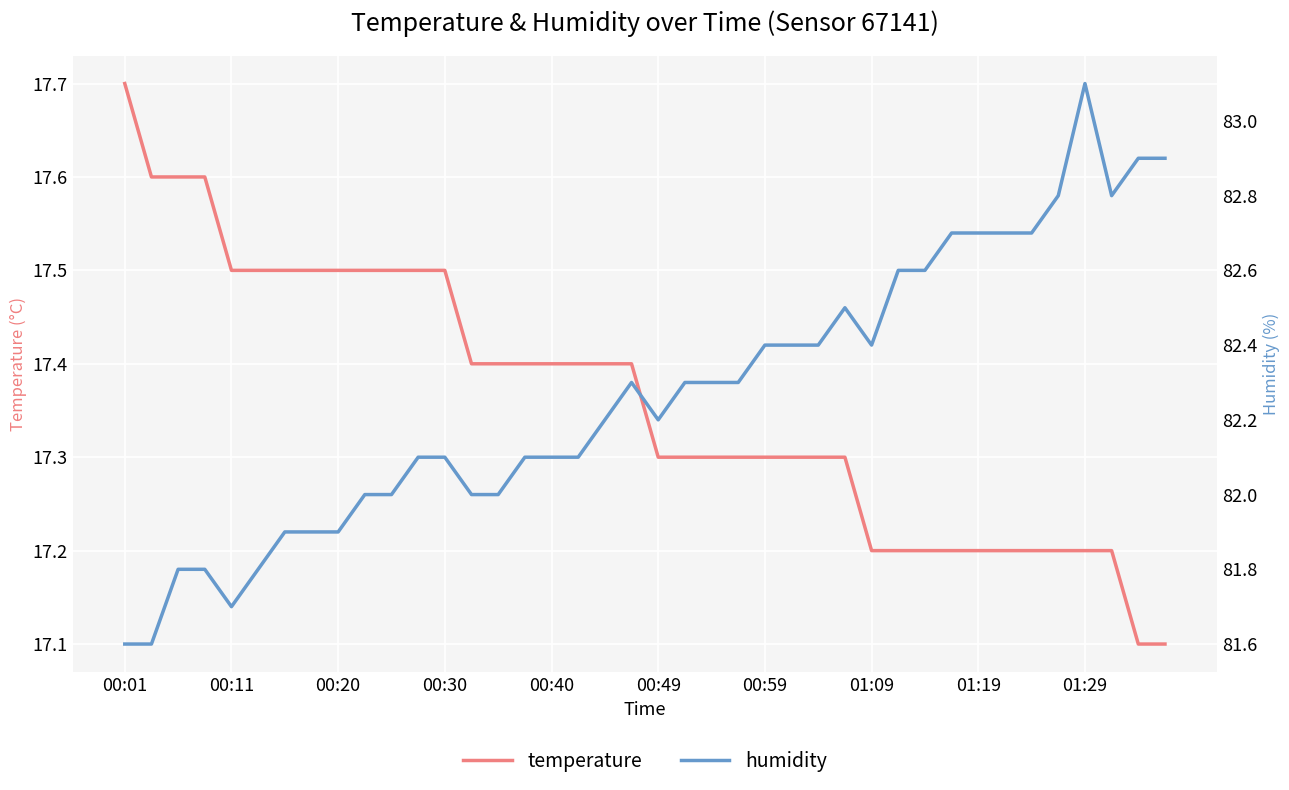

What is the minimum value for temperature?

17.1